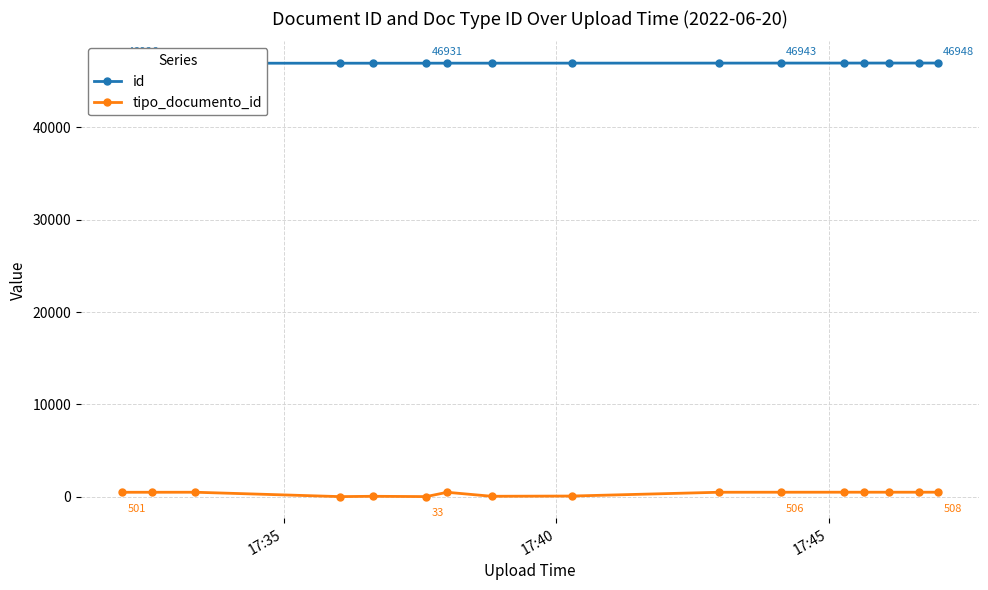

How many data points in tipo_documento_id are less than 503?

8